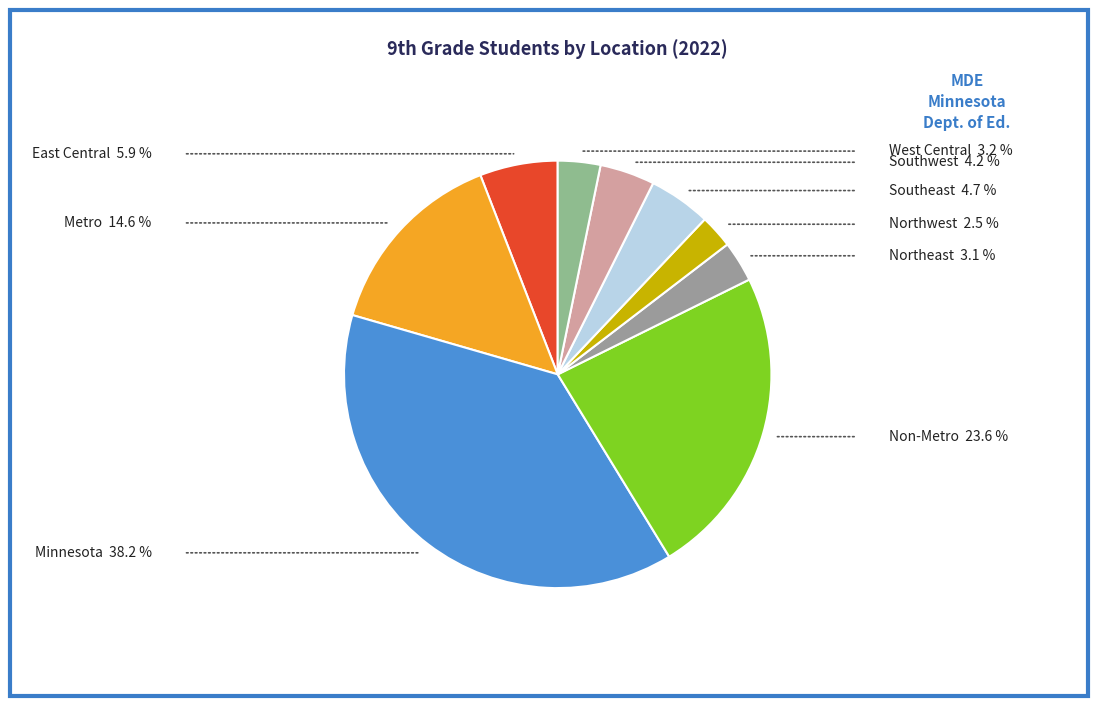

What is the smallest slice in the pie chart?

Northwest